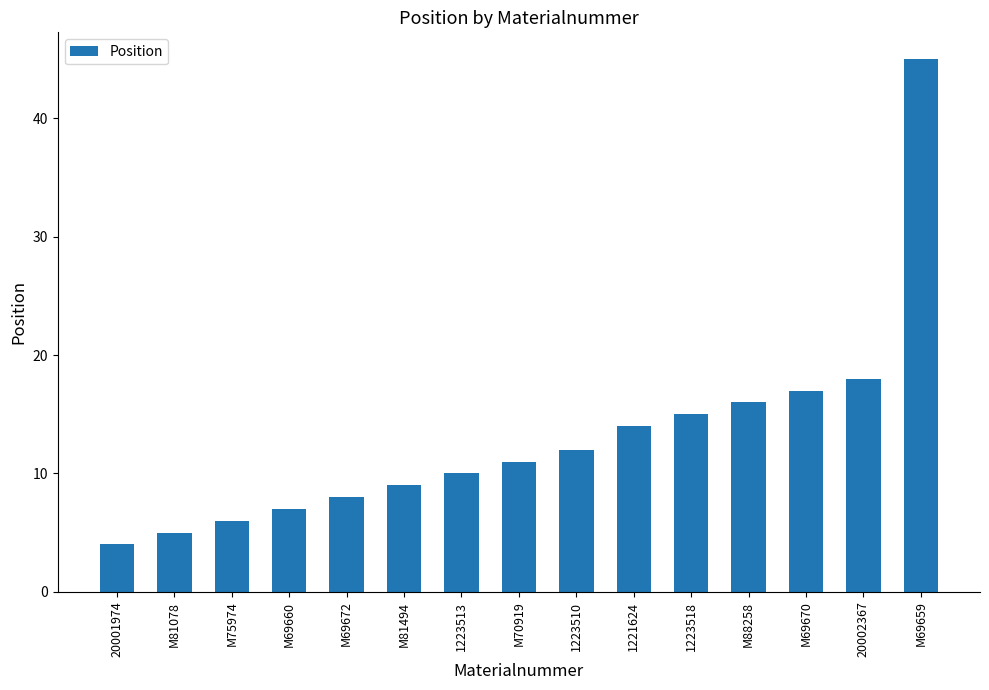

At which label is the value closest to 24?

20002367